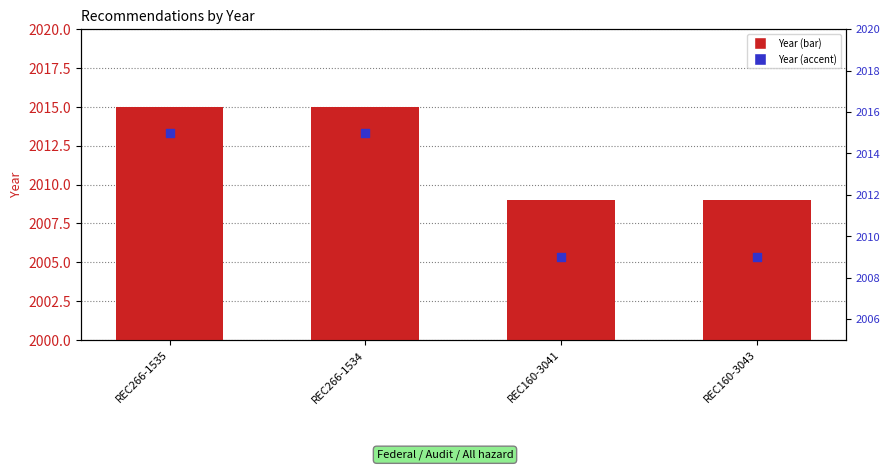

Which series has the widest spread of Y values?

Year